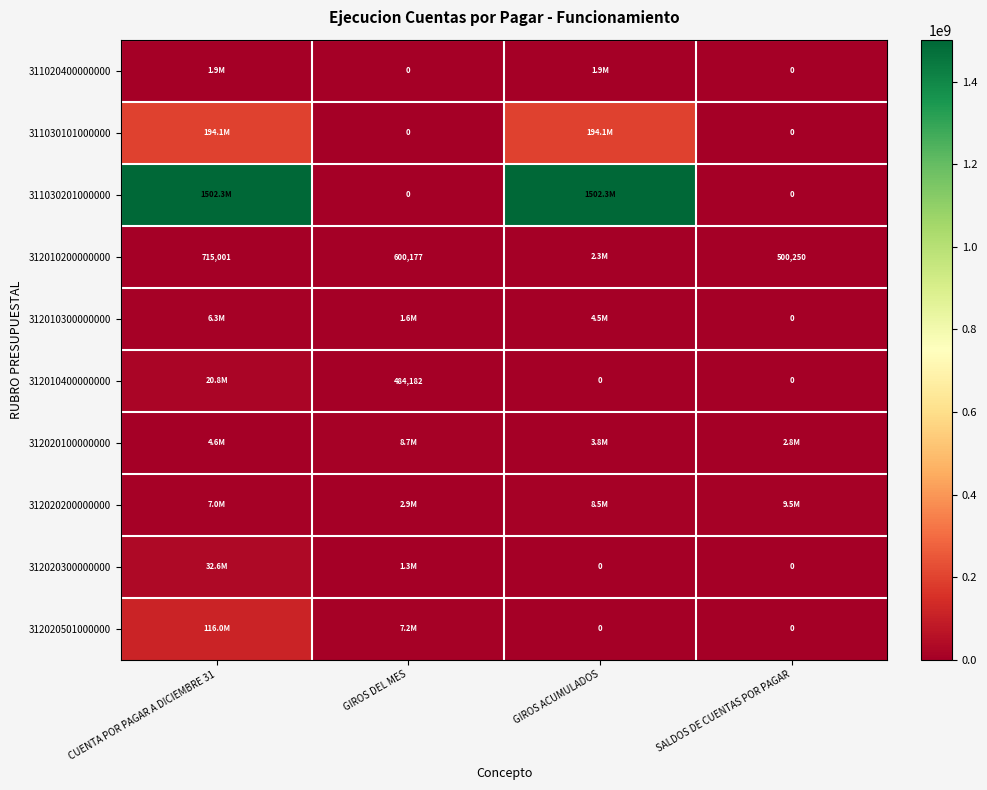

The value of 312010200000000 at SALDOS DE CUENTAS POR PAGAR is 500250. True or false?

True